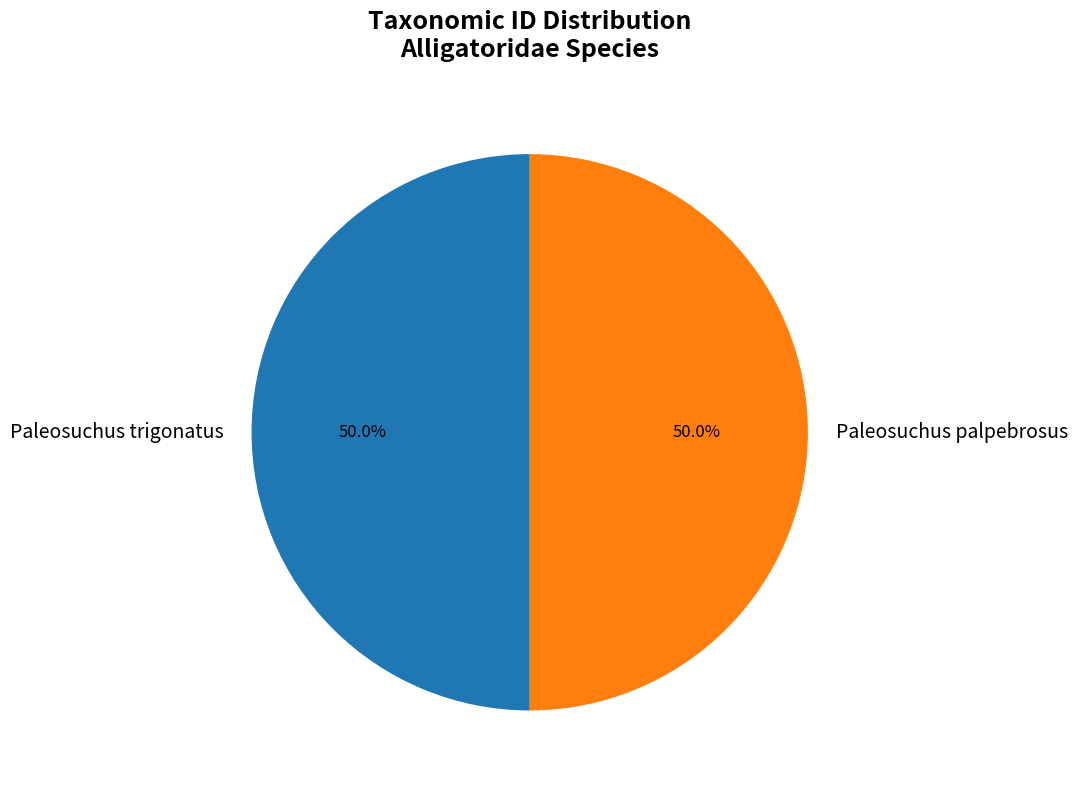

What percentage is the Paleosuchus palpebrosus slice, to the nearest percent?

50%